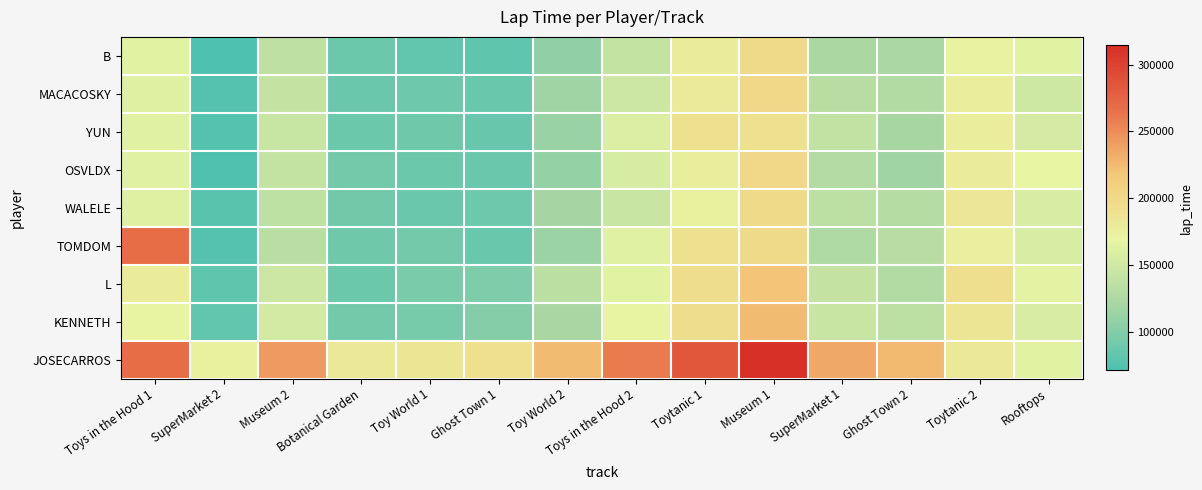

At Toytanic 2, list the series in order from largest to smallest.

L, KENNETH, WALELE, JOSECARROS, OSVLDX, YUN, MACACOSKY, TOMDOM, B